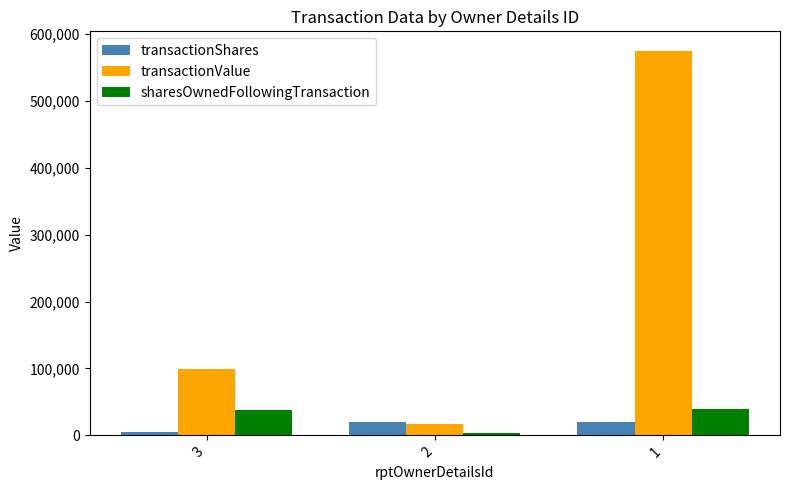

Does the chart contain any negative values?

No